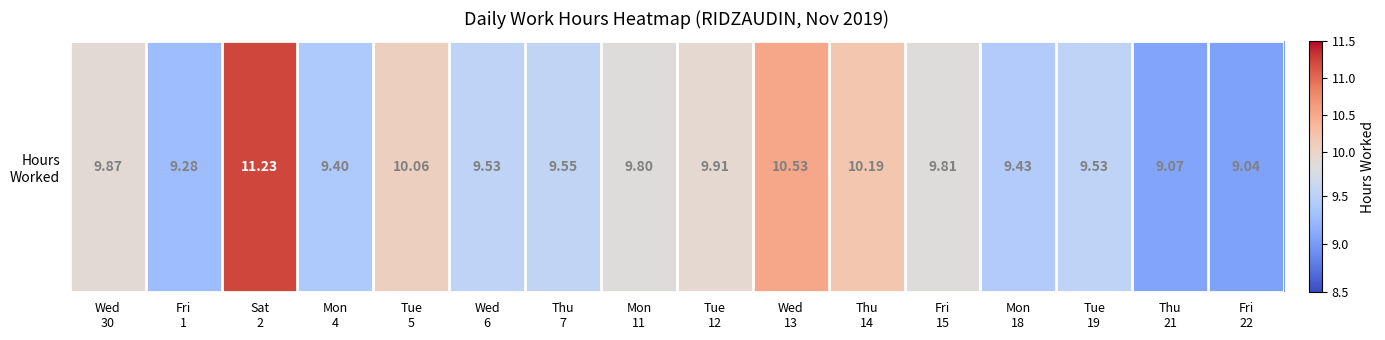

What is the sum of the values at Fri
15 and Thu
14?

20.0